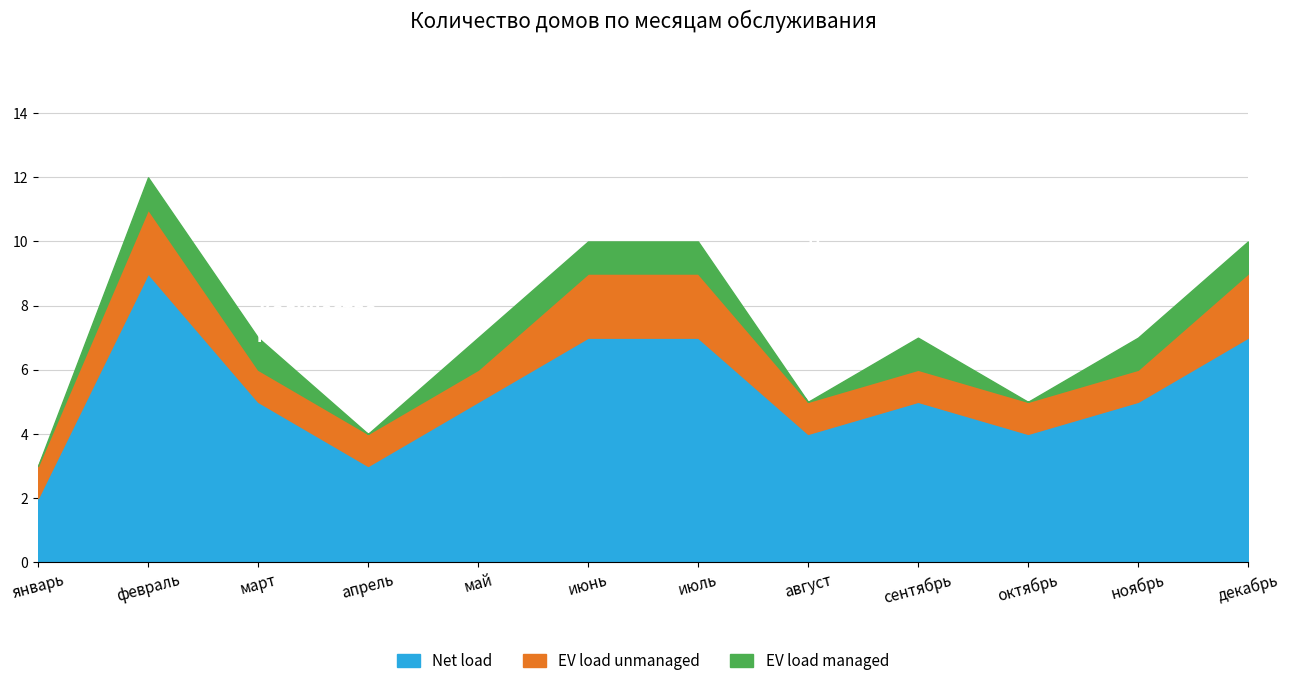

True or false: EV load managed and Net load intersect in this chart.

False